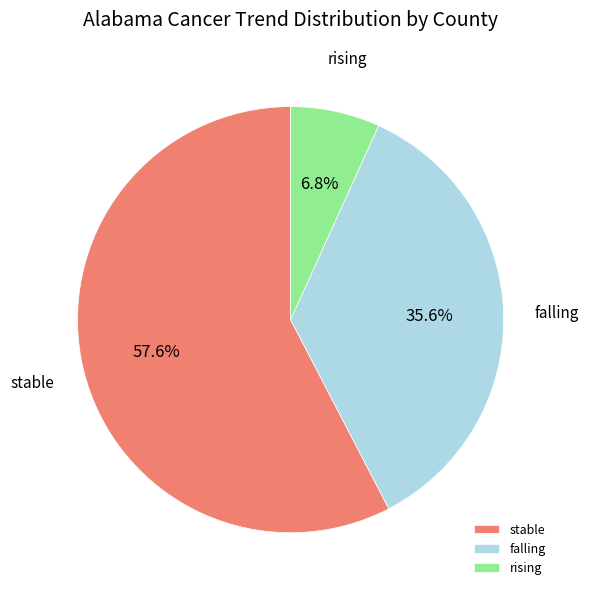

Is the sum of rising and stable greater than half?

Yes